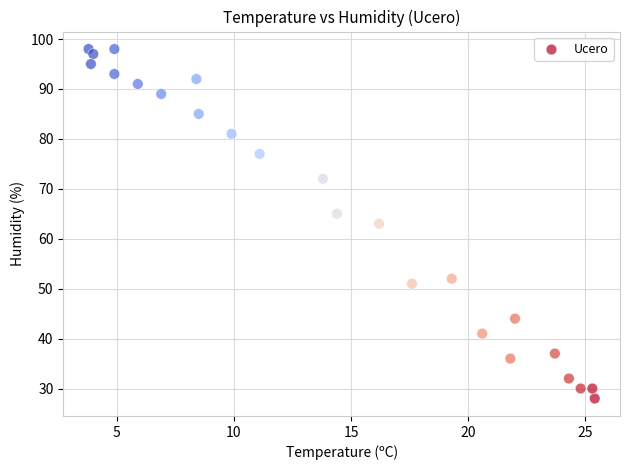

What is the range of Y values (max minus min)?

70